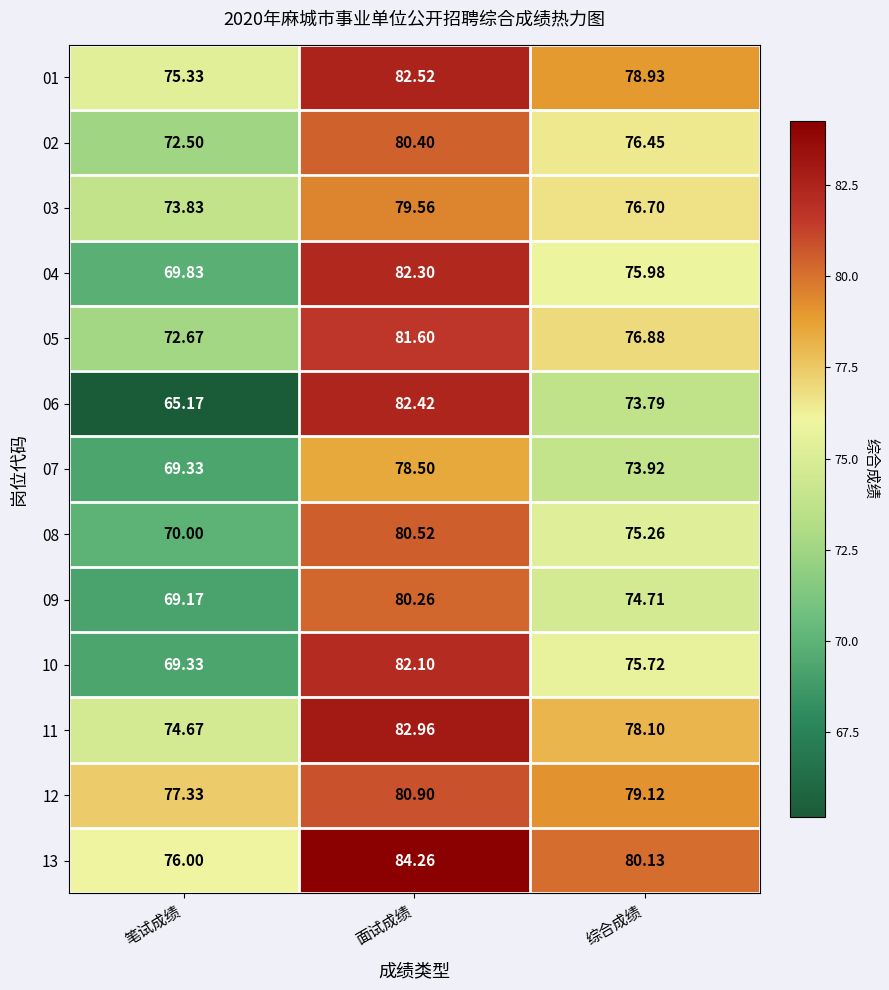

Where is 09 nearest to the value 74?

综合成绩